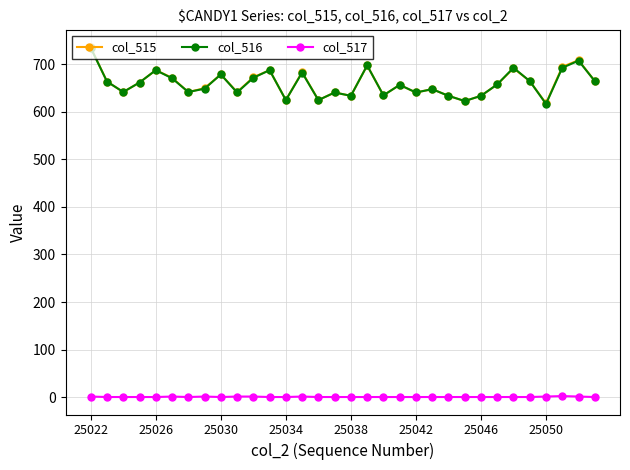

True or false: col_515 has more than 0 points higher than both neighbors.

True